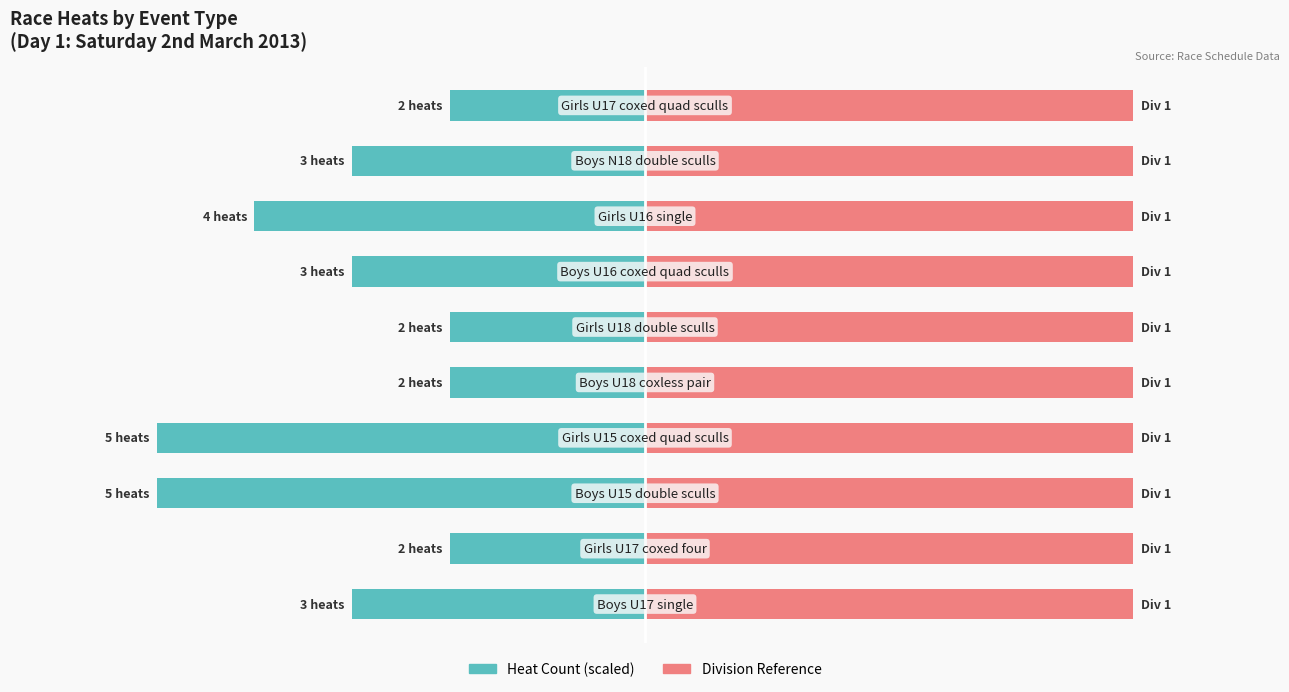

Does the chart contain stacked bars?

No